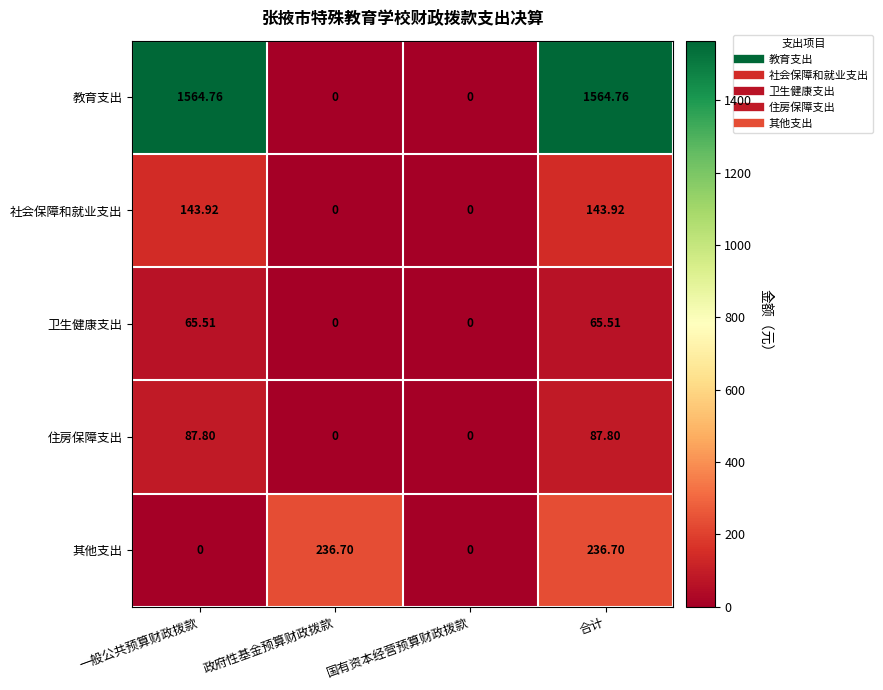

At which label does 其他支出 first exceed 236?

政府性基金预算财政拨款